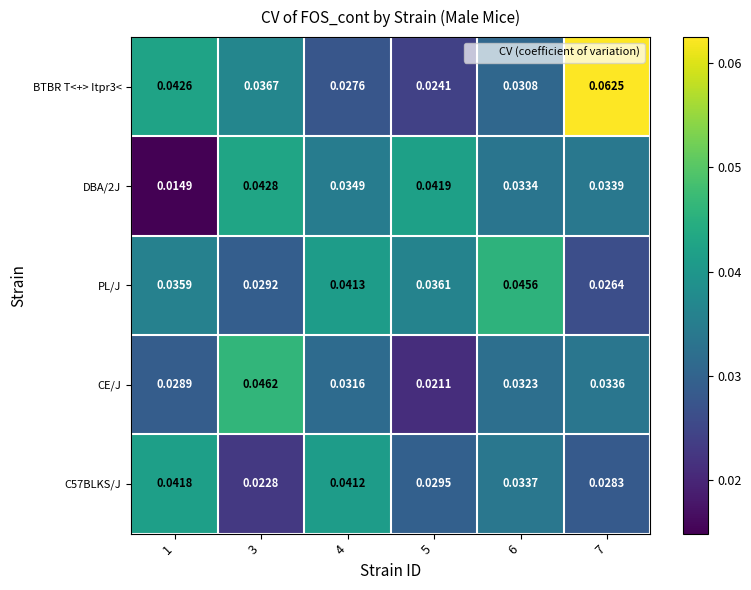

Between 3 and 6, which series saw the biggest shift?

PL/J